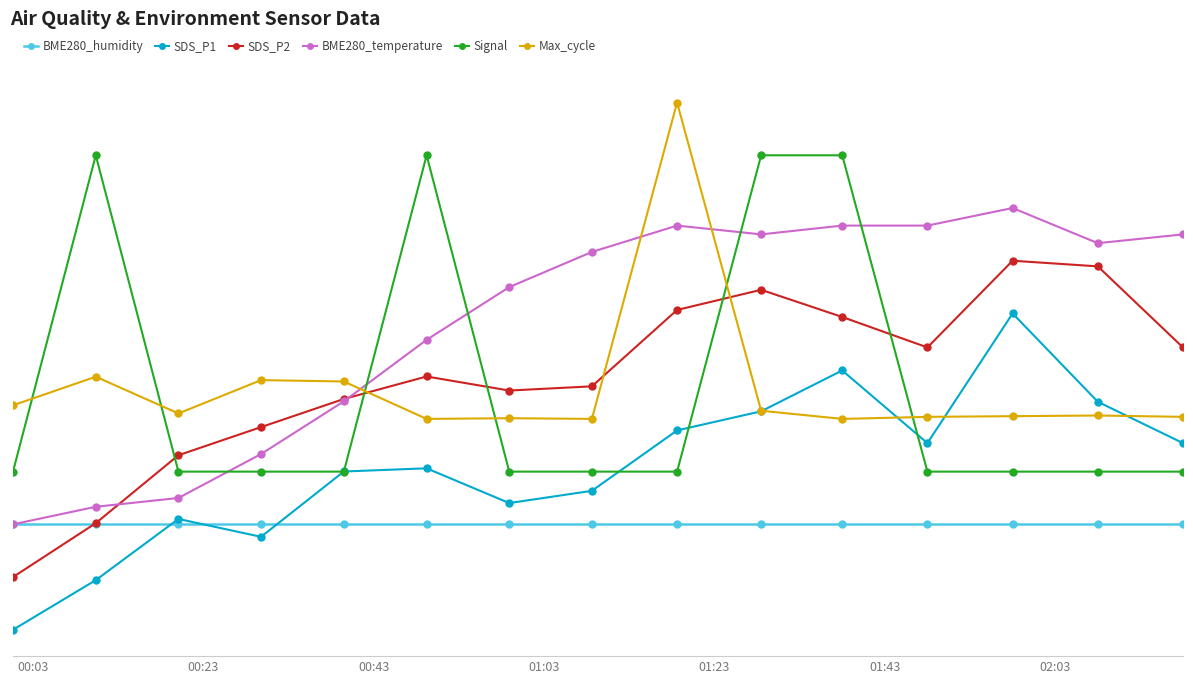

At which label does SDS_P2 reach its minimum?

00:03